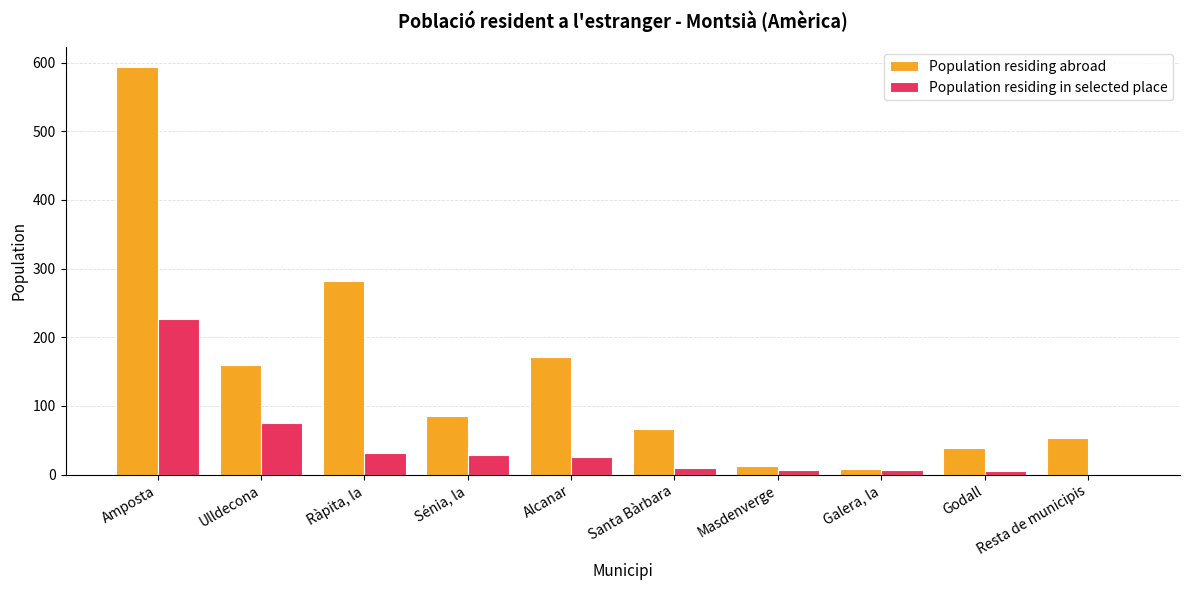

What value does the Population residing abroad series have at Ràpita, la?

282